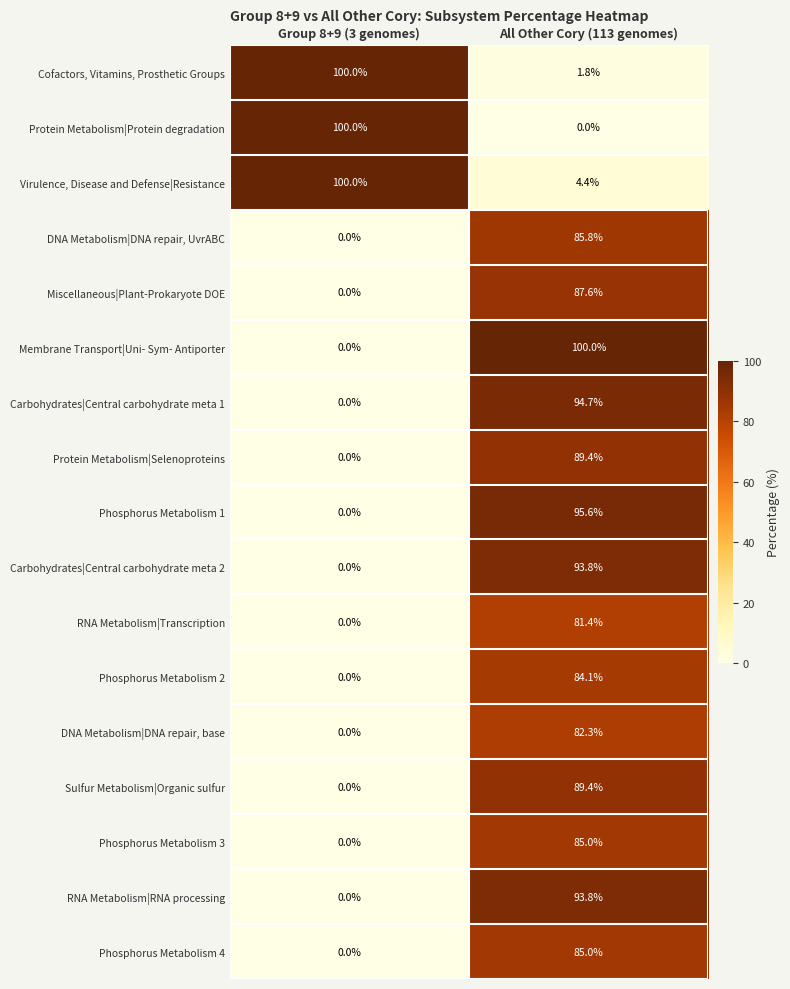

What is the spread (max minus min) of values at All Other Cory (113 genomes)?

100.0